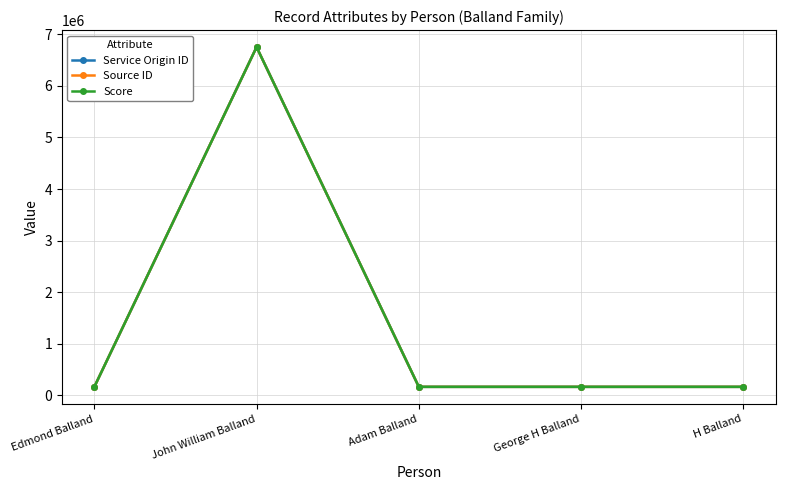

Is this an area chart (filled region under the line)?

No